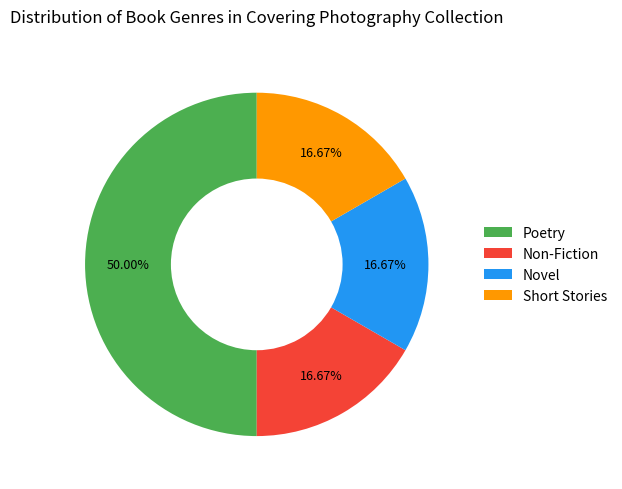

To the nearest percent, what is the average slice percentage?

25%